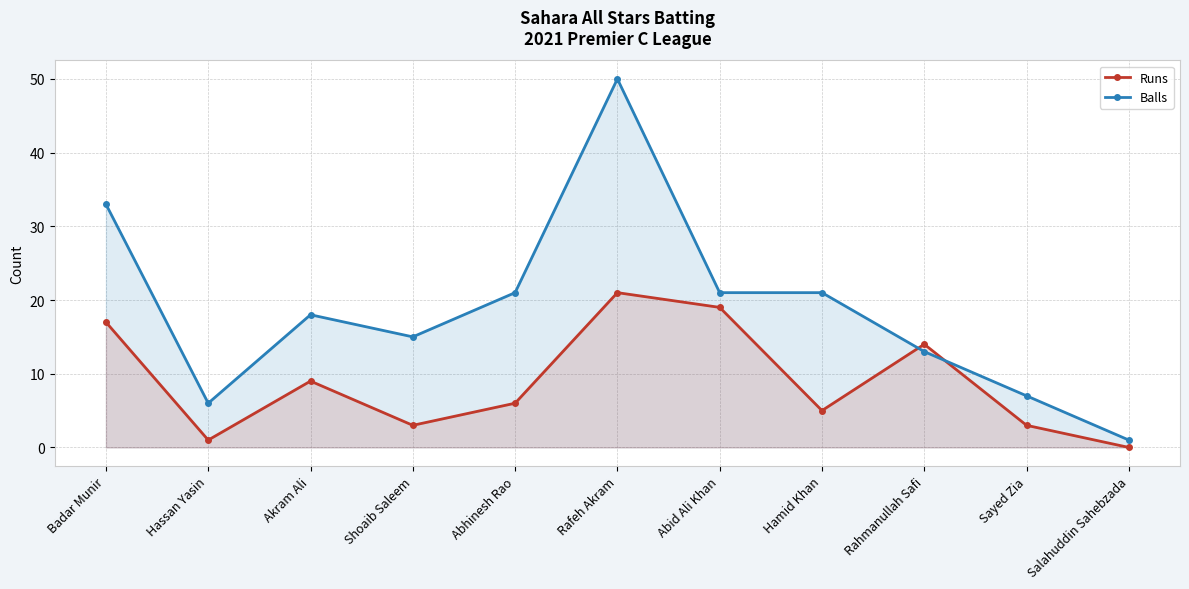

What is the approximate value of Runs at Rafeh Akram, to the nearest 10?

20